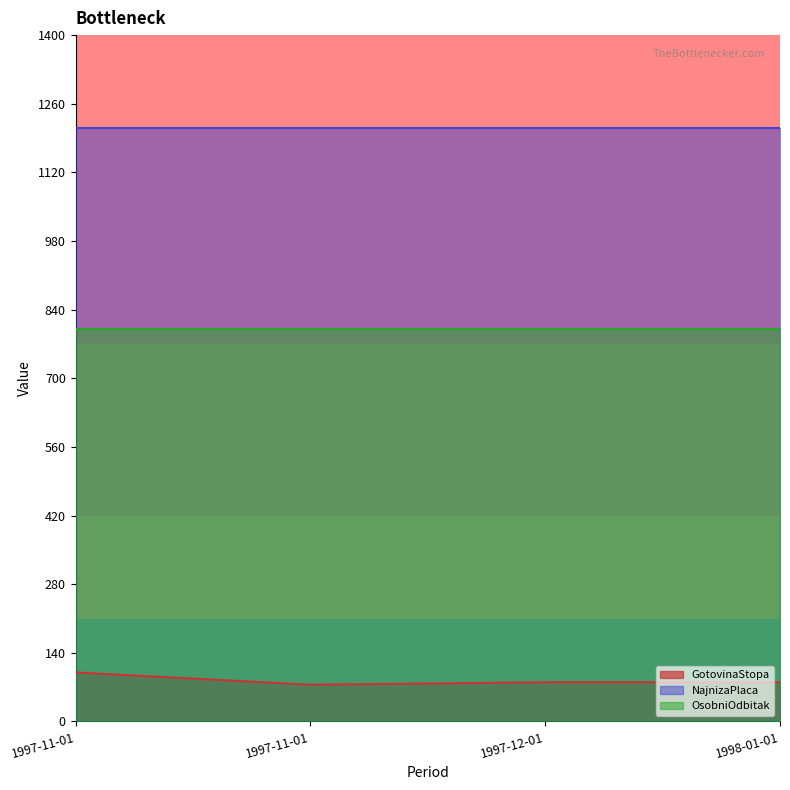

Reading right to left, list all the values displayed in this chart.

GotovinaStopa: 1998-01-01=80	1997-12-01=80	1997-11-01=75	1997-11-01=100
NajnizaPlaca: 1998-01-01=1210	1997-12-01=1210	1997-11-01=1210	1997-11-01=1210
OsobniOdbitak: 1998-01-01=800	1997-12-01=800	1997-11-01=800	1997-11-01=800